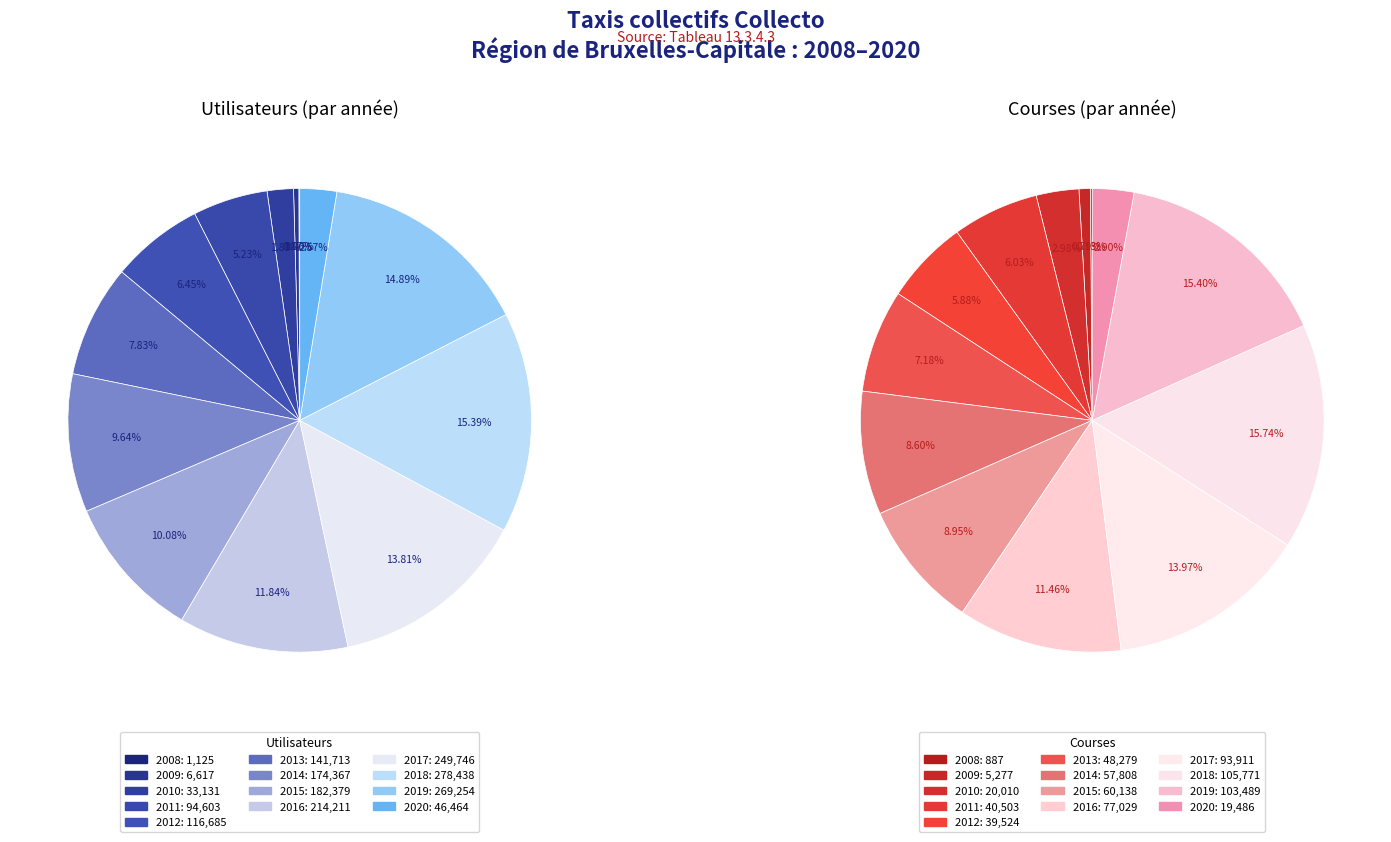

Is it true that 2010 is 14% of the pie?

False